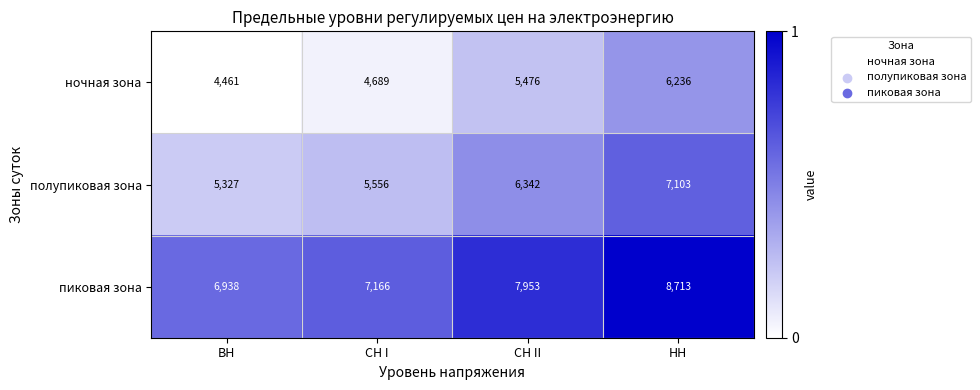

Reading left to right, list all the values displayed in this chart.

ночная зона: ВН=4461	СН I=4689	СН II=5476	НН=6236
полупиковая зона: ВН=5327	СН I=5556	СН II=6342	НН=7103
пиковая зона: ВН=6938	СН I=7166	СН II=7953	НН=8713